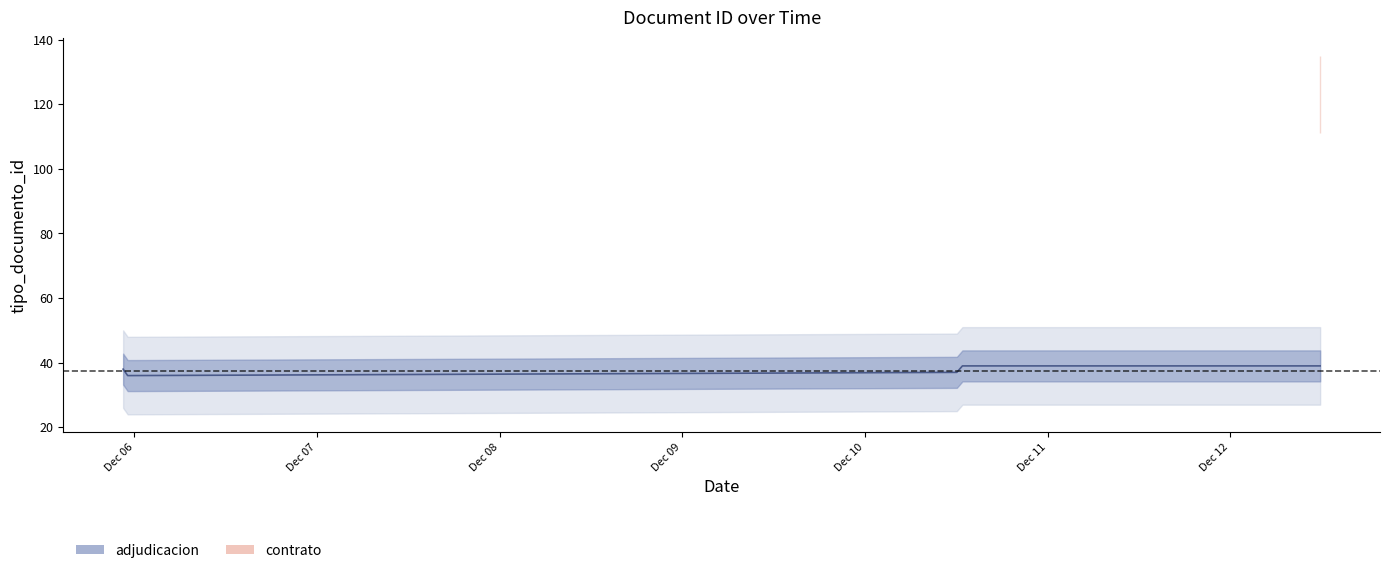

Does the chart display data point markers on the line(s)?

No